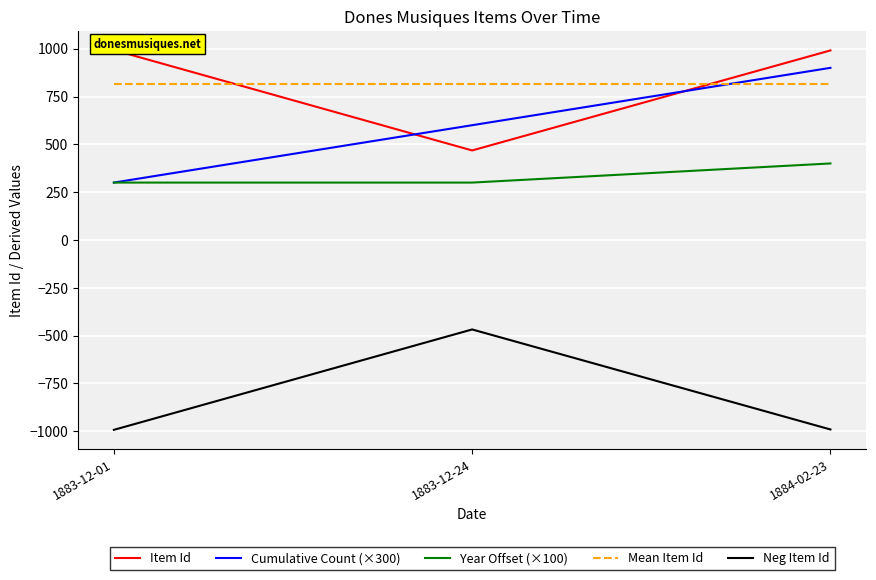

At which label is Mean Item Id closest to 817?

1883-12-01